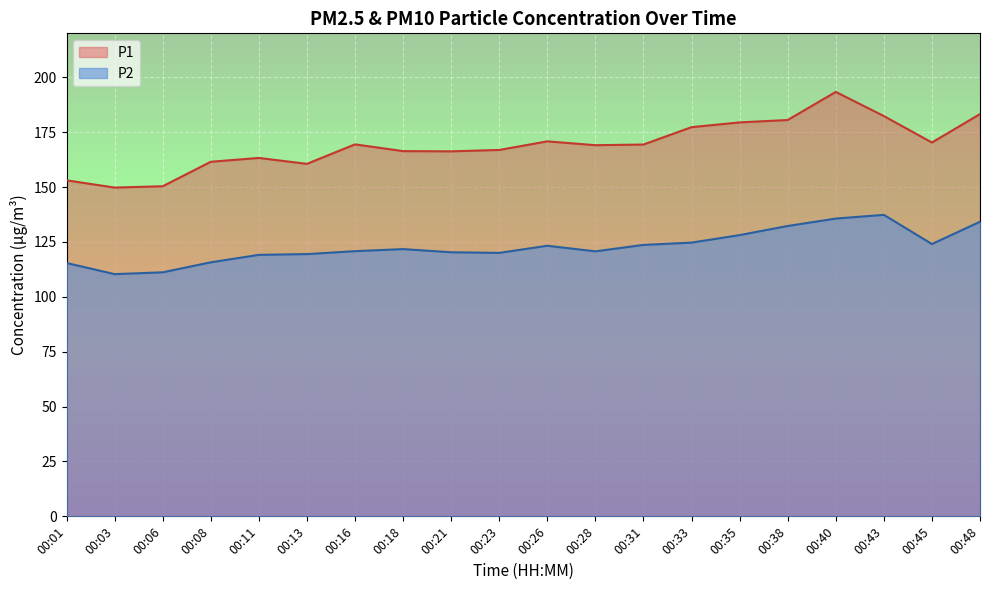

How many data points in P1 are less than 169?

9